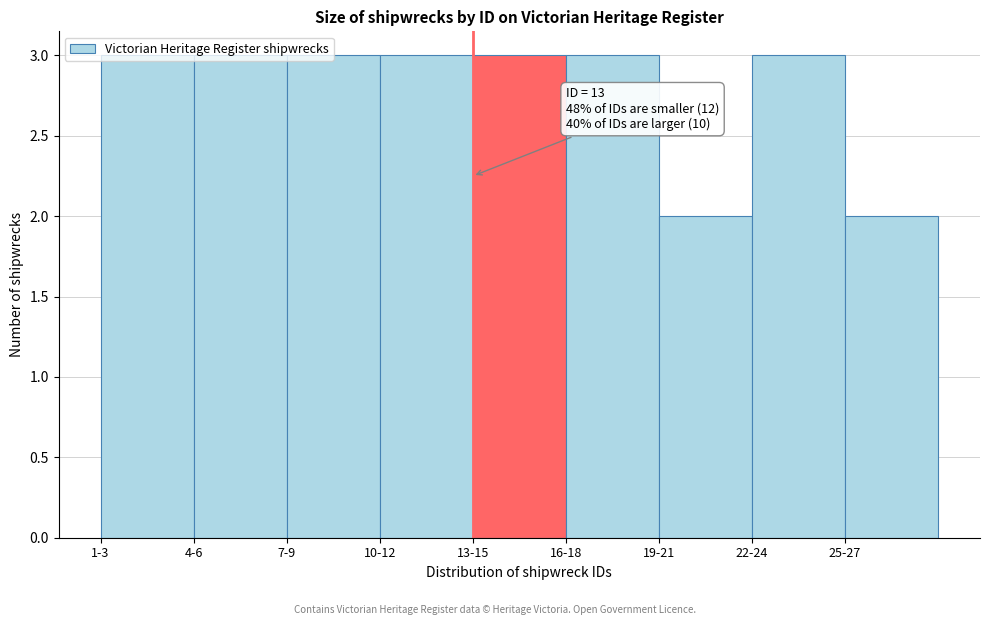

Approximately how many times larger is the value at 22-24 compared to 1-3?

1.0